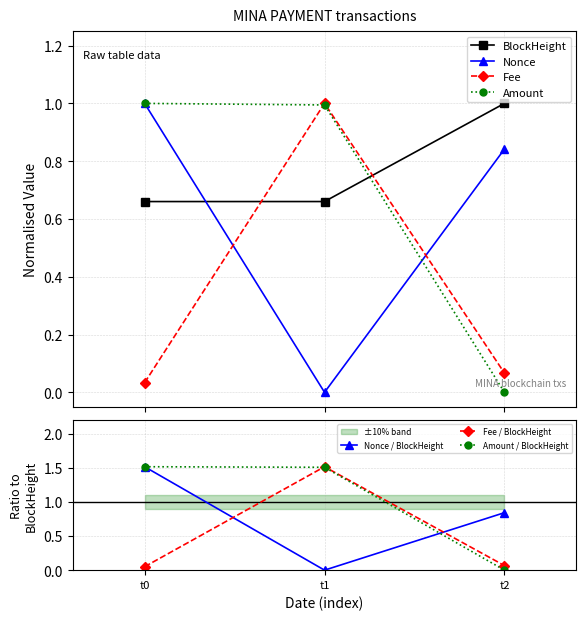

The value of Fee / BlockHeight at t1 is 0.4. True or false?

False